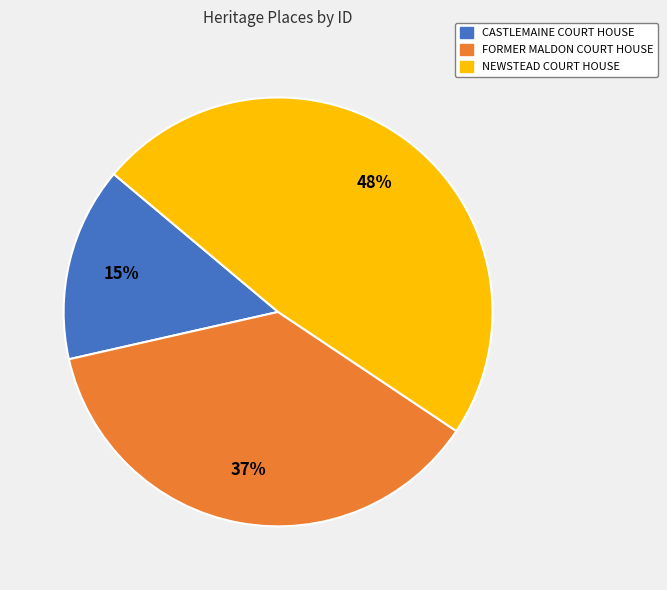

Is the sum of FORMER MALDON COURT HOUSE and NEWSTEAD COURT HOUSE greater than half?

Yes